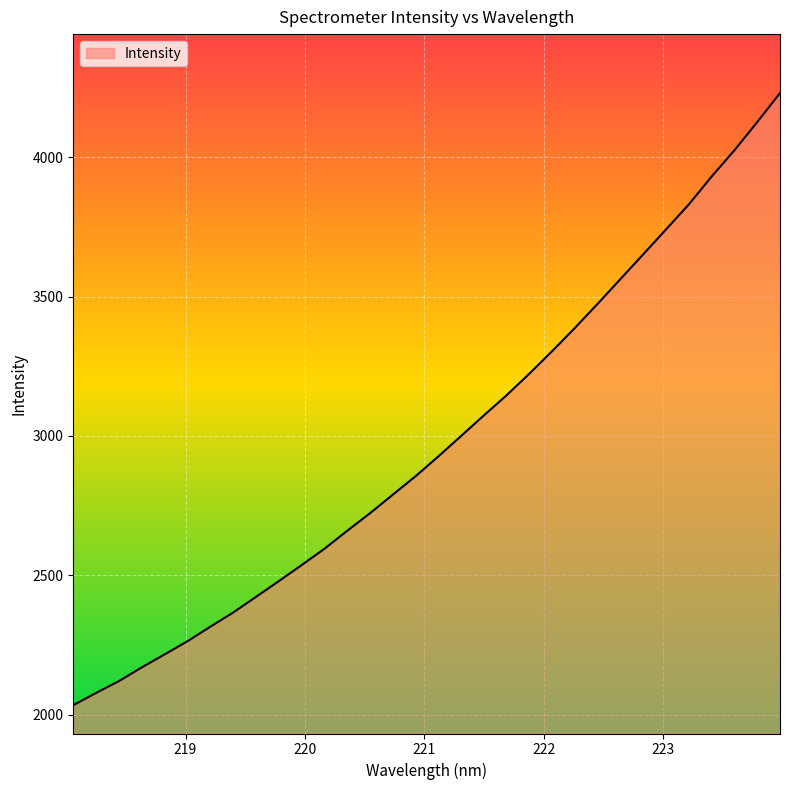

Does the chart have visible grid lines?

Yes